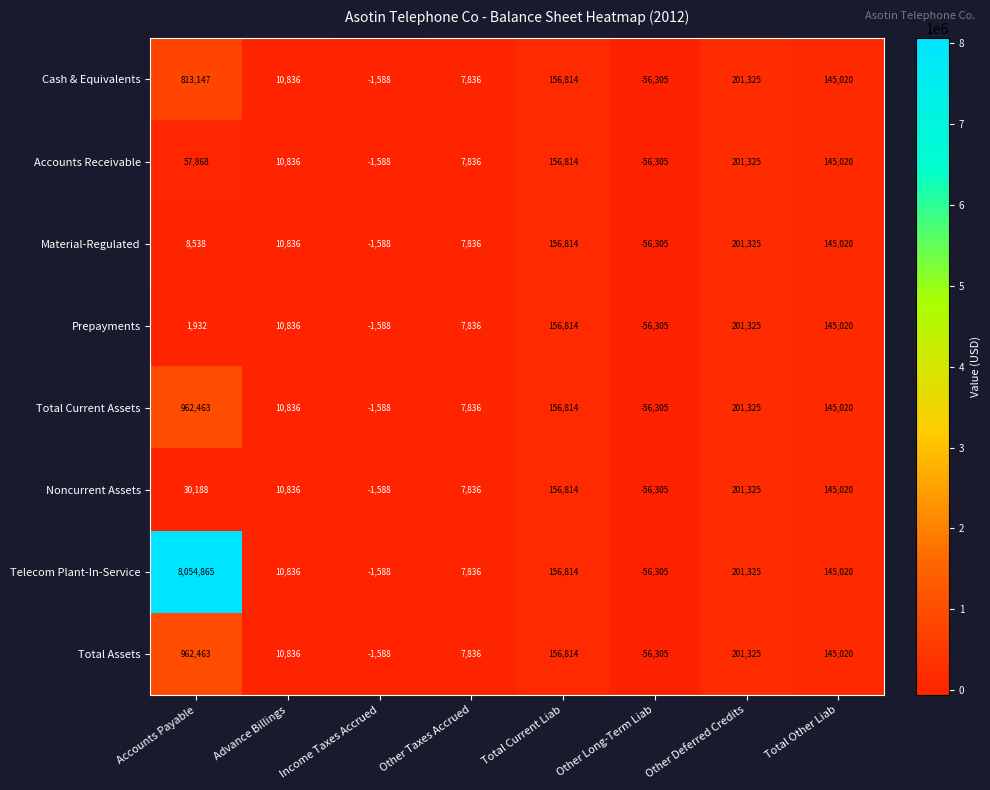

At which label is Cash & Equivalents closest to 378421?

Other Deferred Credits